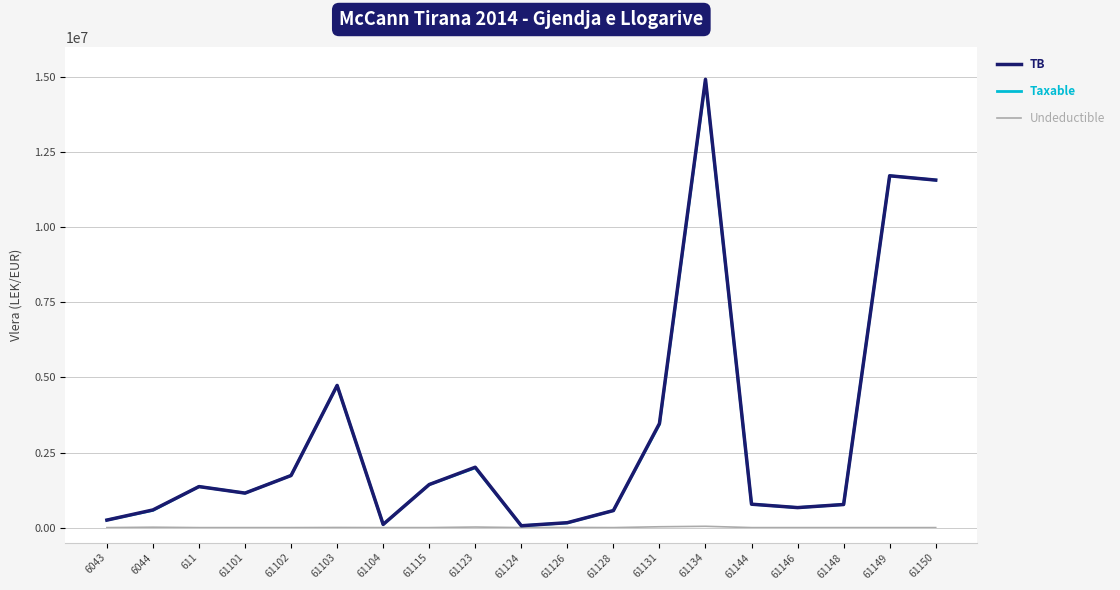

What are all the series names shown in the legend?

TB, Taxable, Undeductible